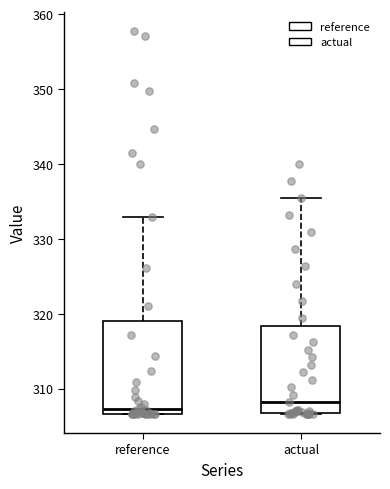

Reading left to right, transcribe this box plot: for each box, give where its median line is, the range the box spans, and where its two whiskers end, as read against the y-axis. The values are not printed on the chart, so give them approximately, as read against the axis.

reference: median 307 (just above the box's lower edge), box 307 to 319, whiskers 307 to 333
actual: median 308, box 307 to 318, whiskers 307 to 335